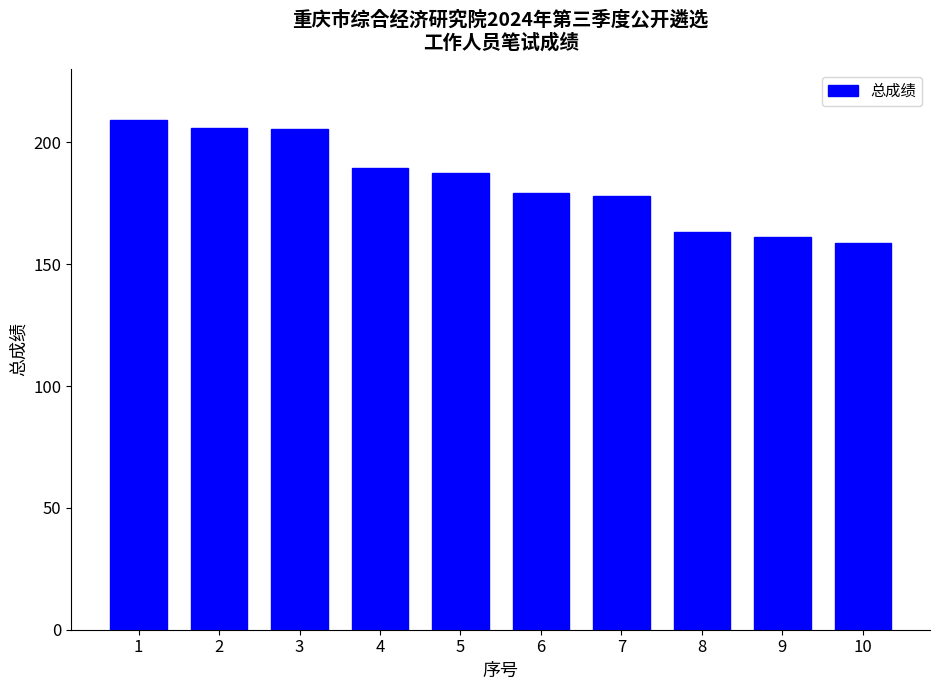

What is the maximum value shown in the chart?

209.0